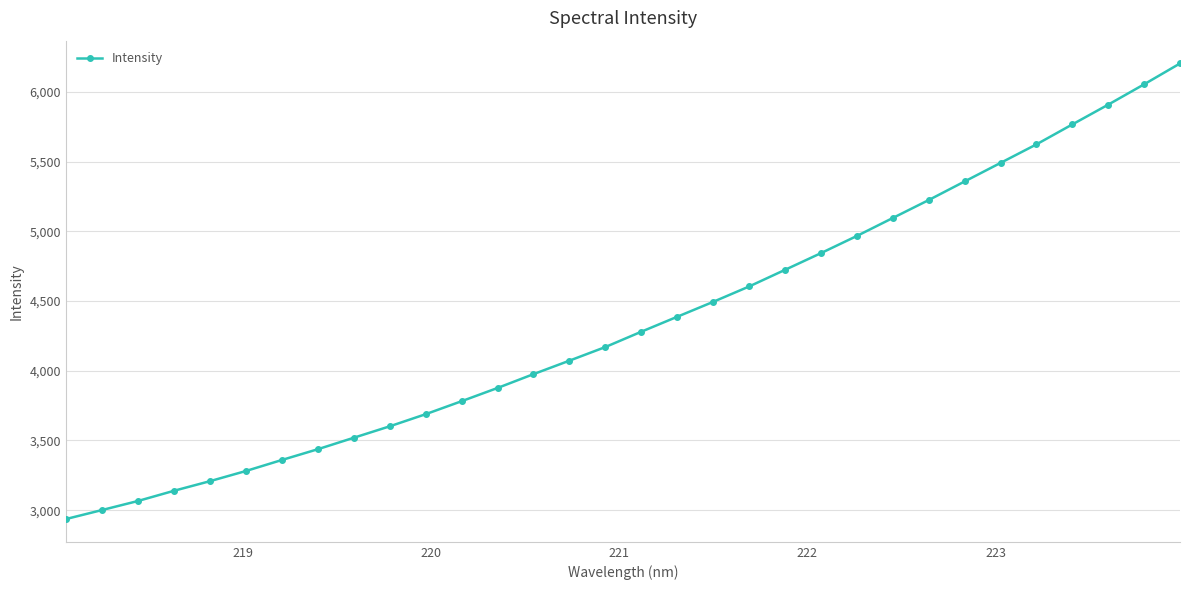

True or false: there are more than 2 points higher than both neighbors.

False